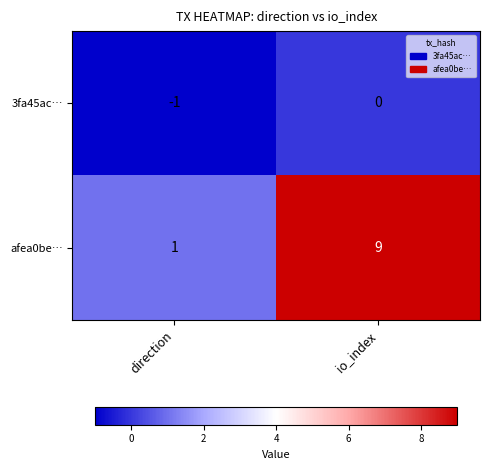

Between direction and io_index, which series saw the biggest shift?

afea0be…